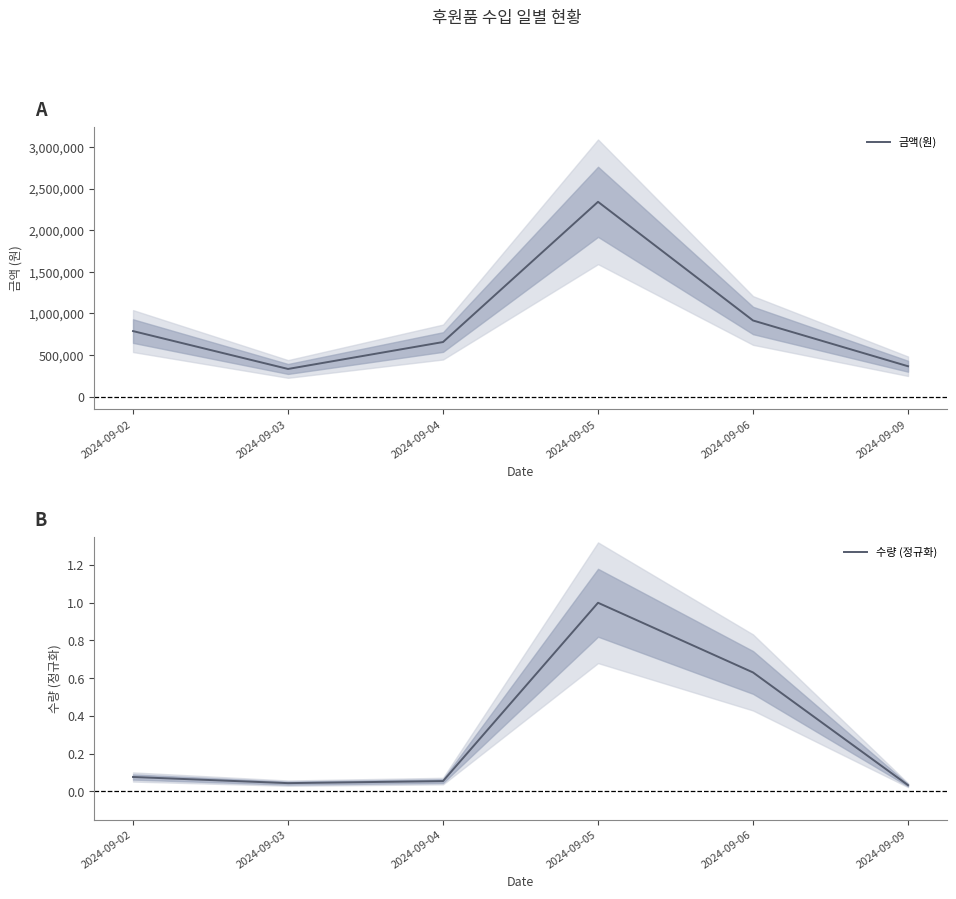

True or false: 수량 (정규화) and 금액(원) intersect in this chart.

False